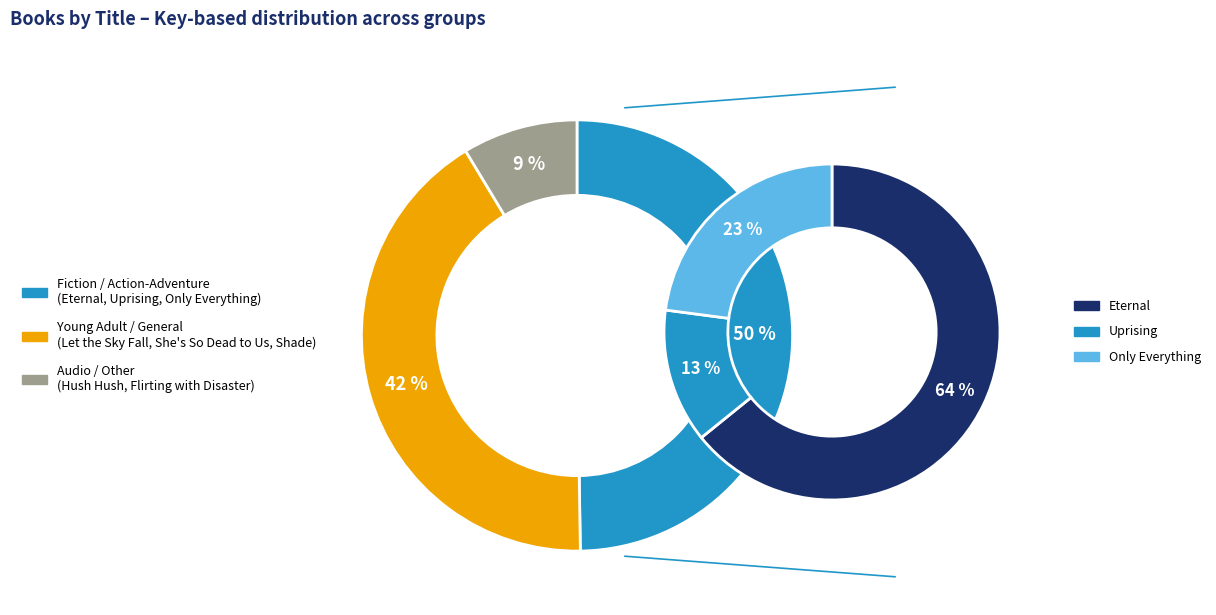

How much of the chart is everything except Hush, Hush?

95.1%